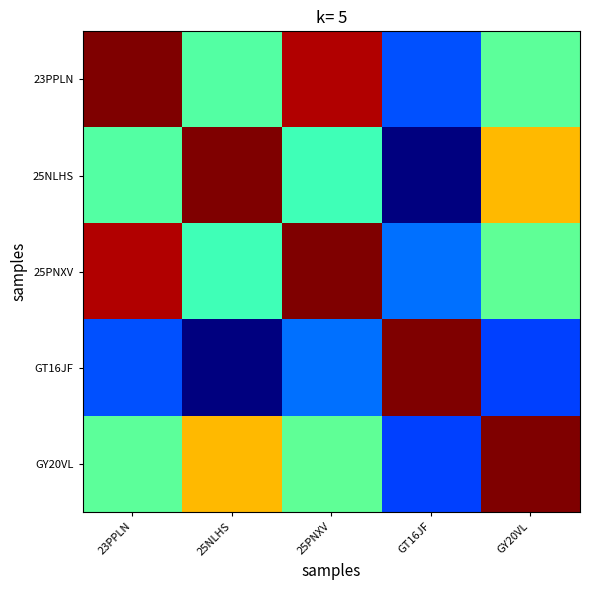

What is the maximum value shown in the chart?

1.9